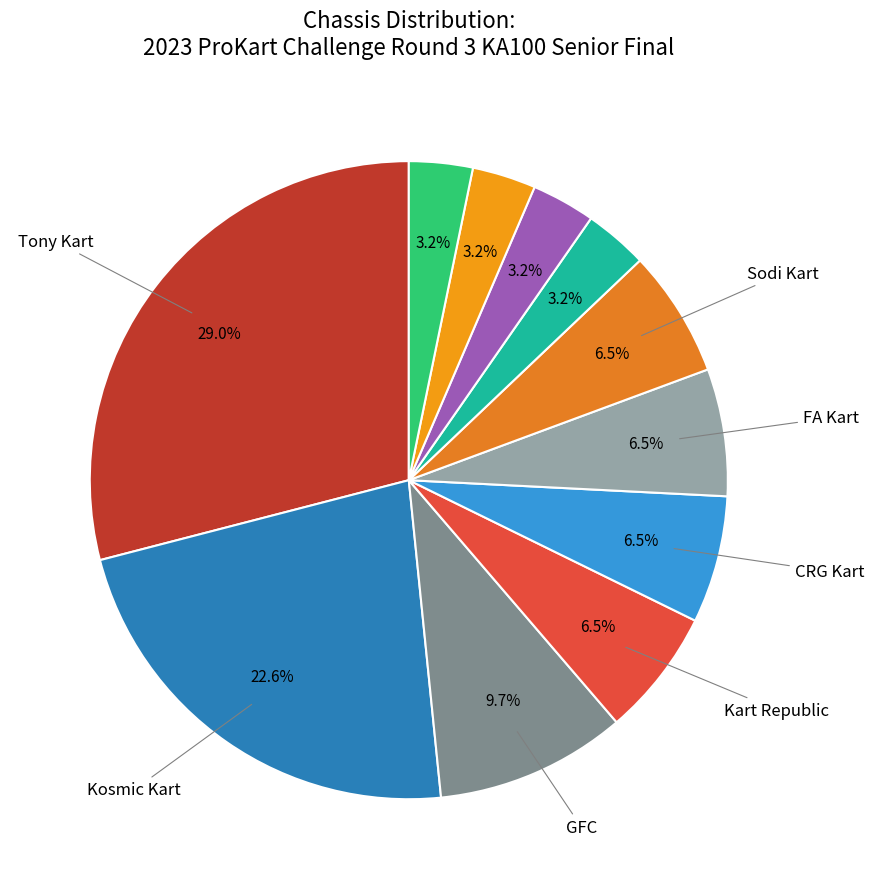

Count the number of slices in the pie.

11